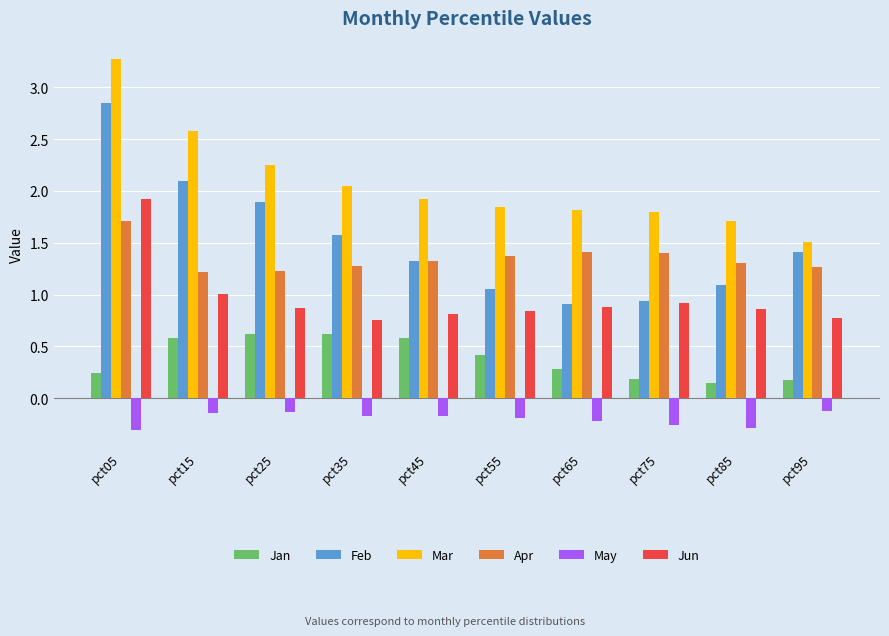

Does the chart contain any negative values?

Yes